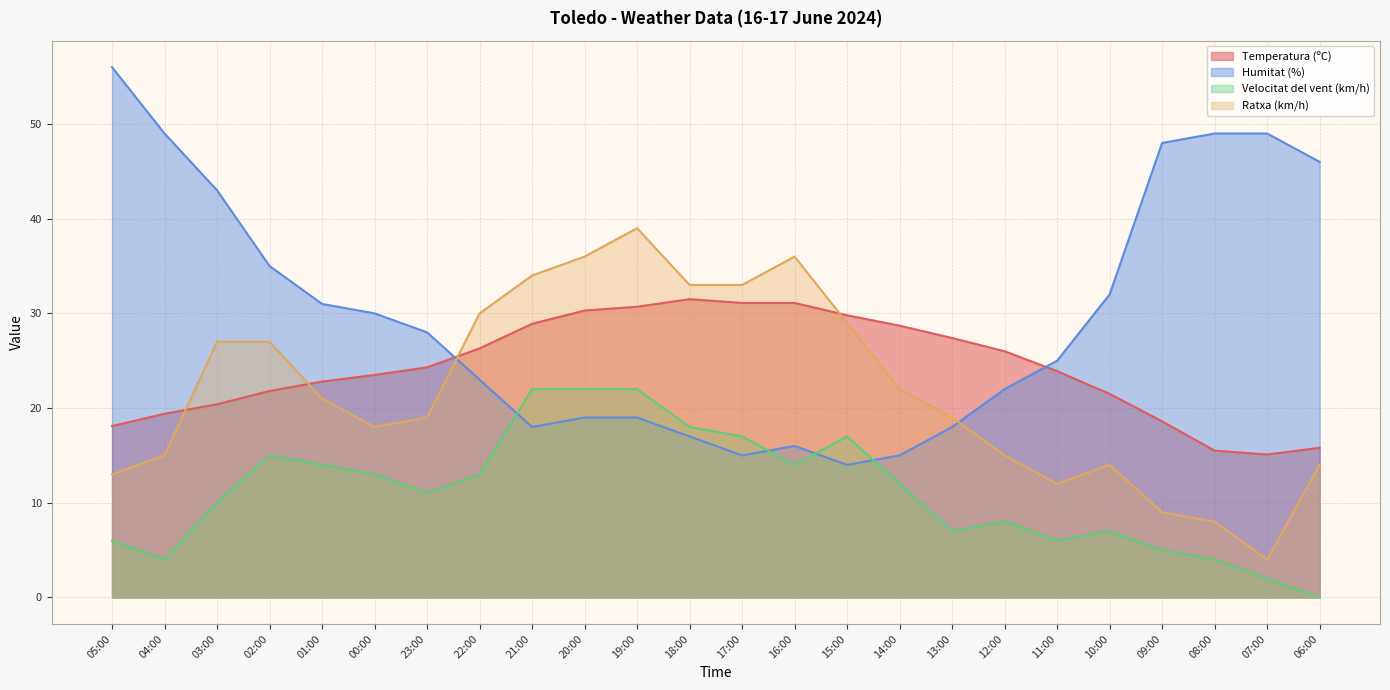

At which label does Velocitat del vent (km/h) first exceed 12?

02:00